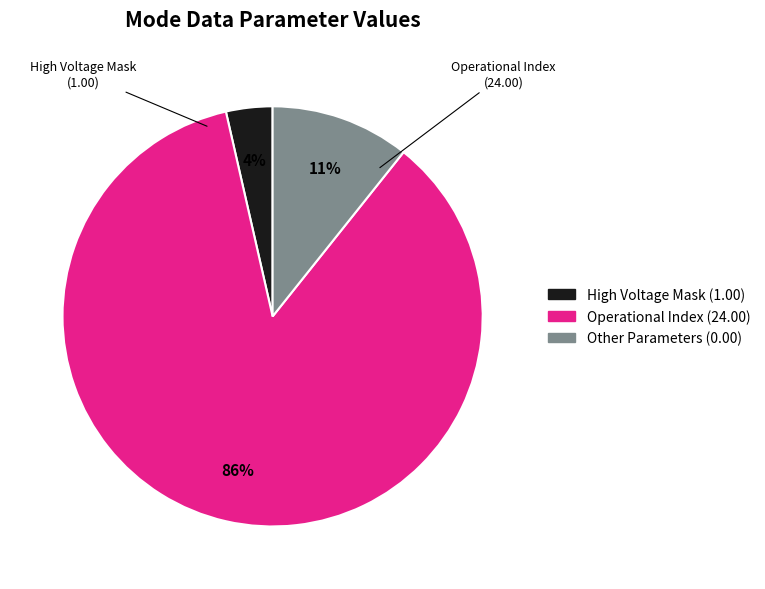

Does any single category account for the majority?

Yes